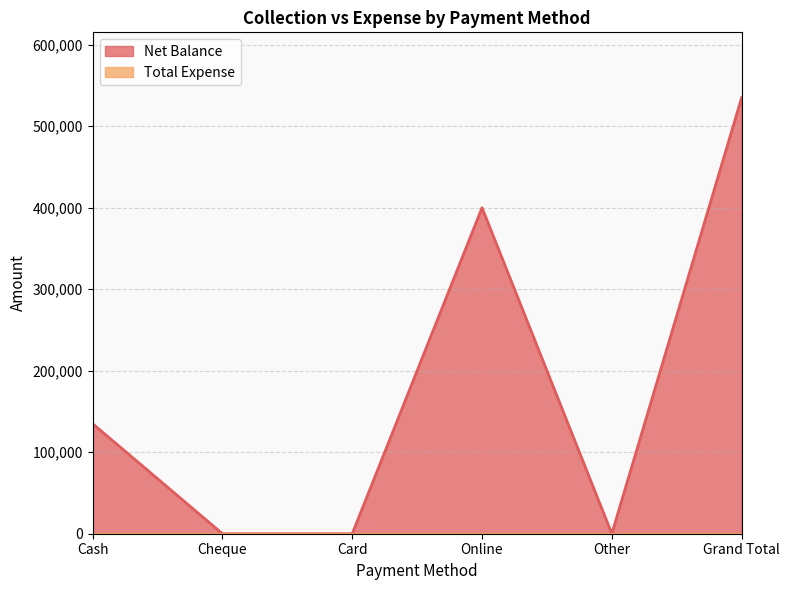

Reading right to left, transcribe all the data shown in this chart.

534850	0	399900	0	0	134950